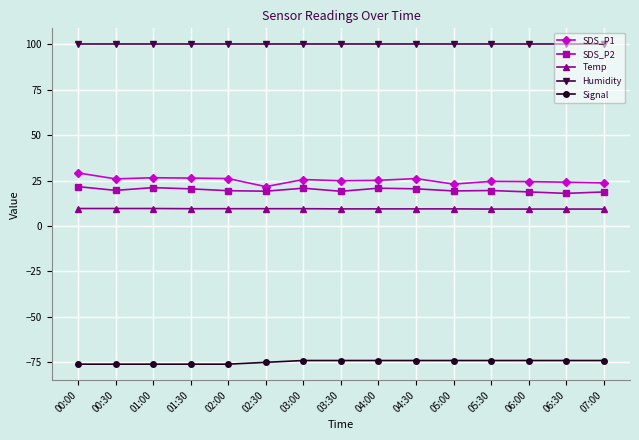

What is the label of the 10th point from the right?

02:30